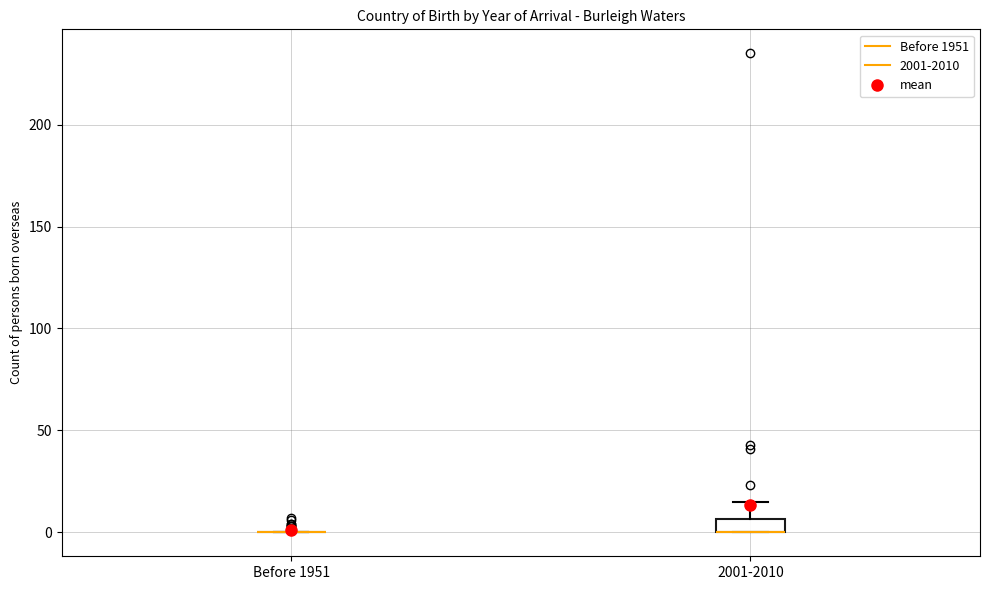

Comparing the boxes themselves (not the whiskers), which one is the tallest?

2001-2010